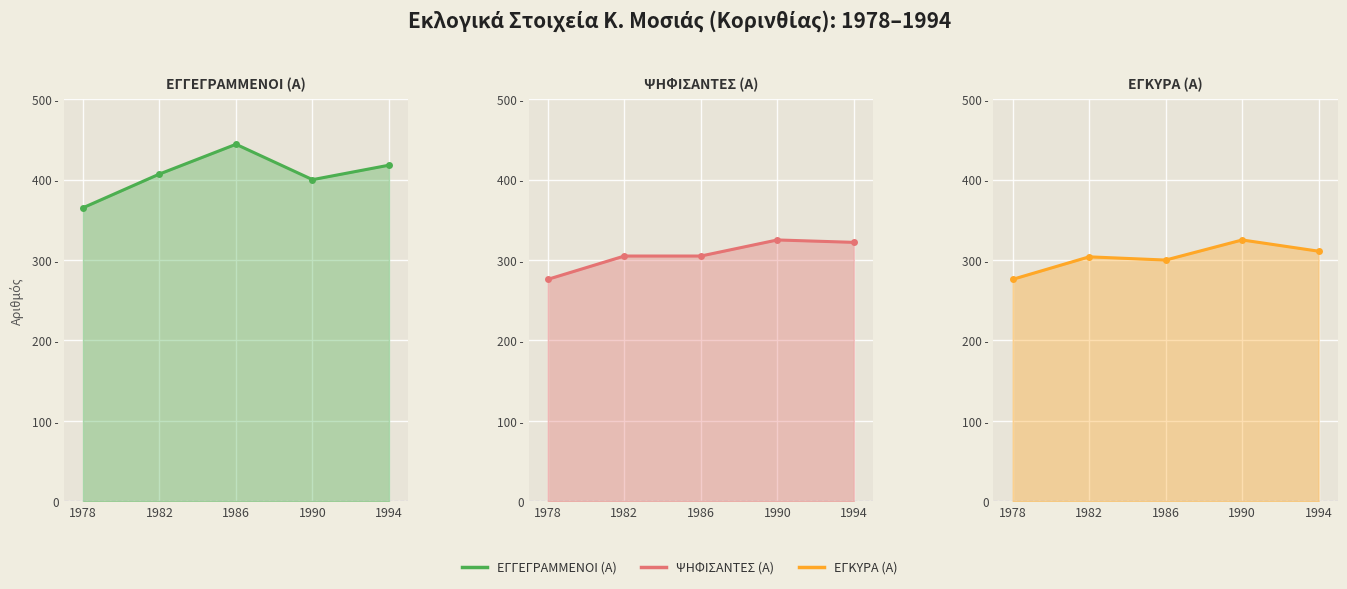

True or false: ΕΓΚΥΡΑ (Α) has a value of 276 at 1978.

True